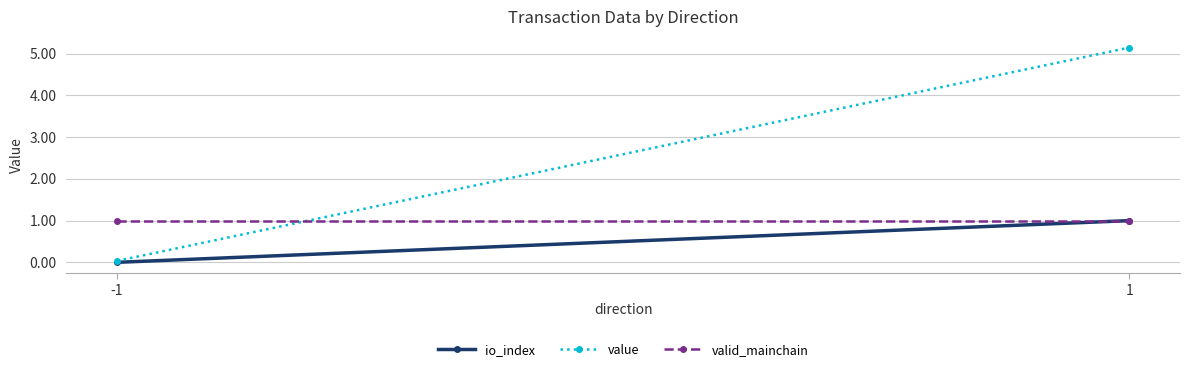

The valid_mainchain series shows 1.0 at -1. True or false?

True